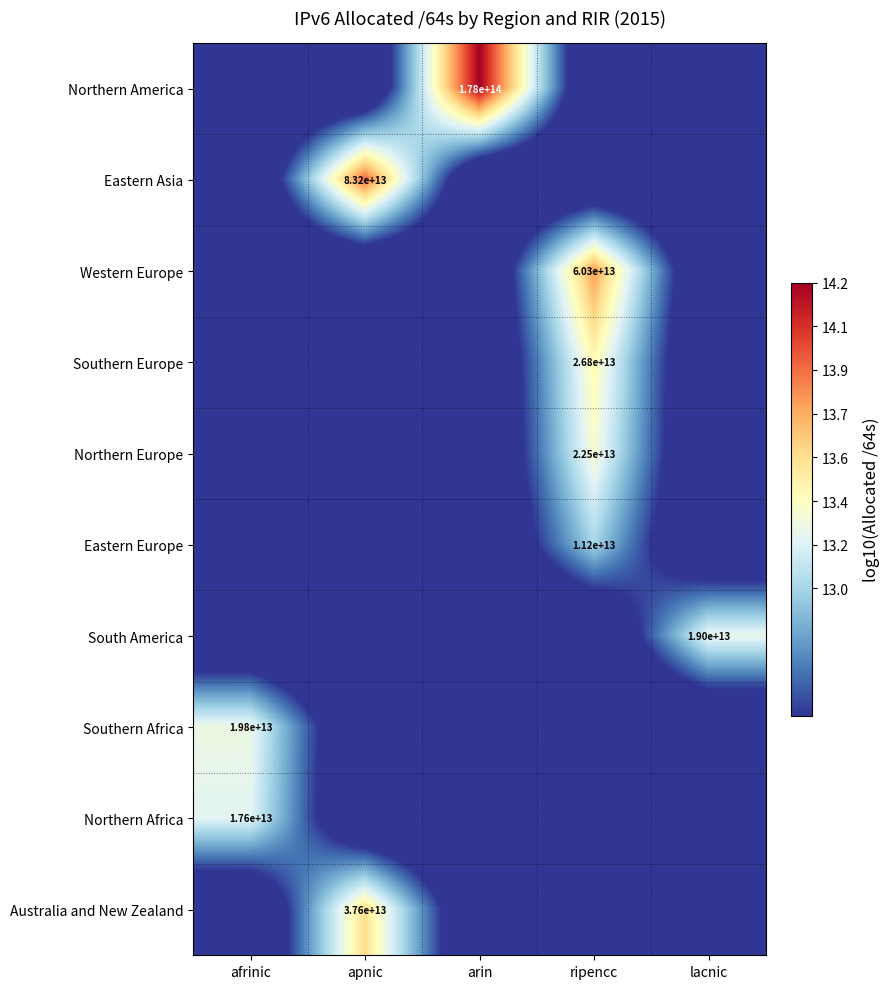

What is the total value across all series at ripencc?

125.9